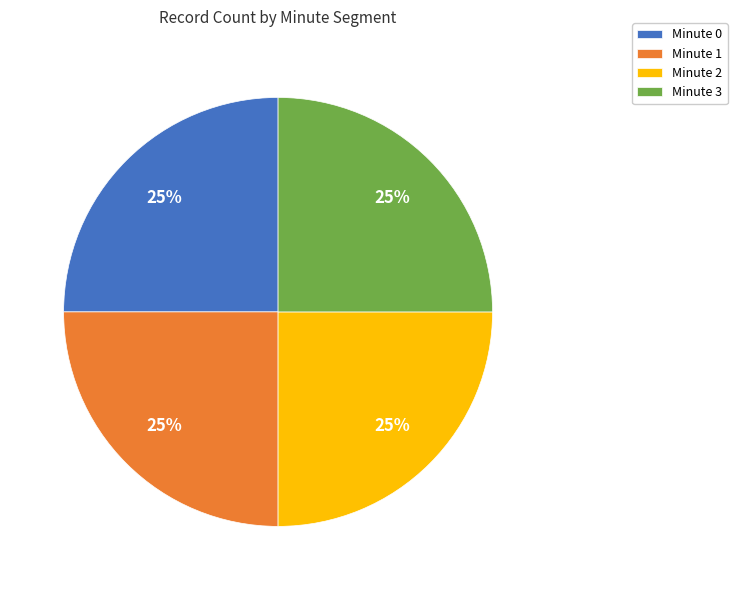

Is Minute 2 the majority of the pie?

No